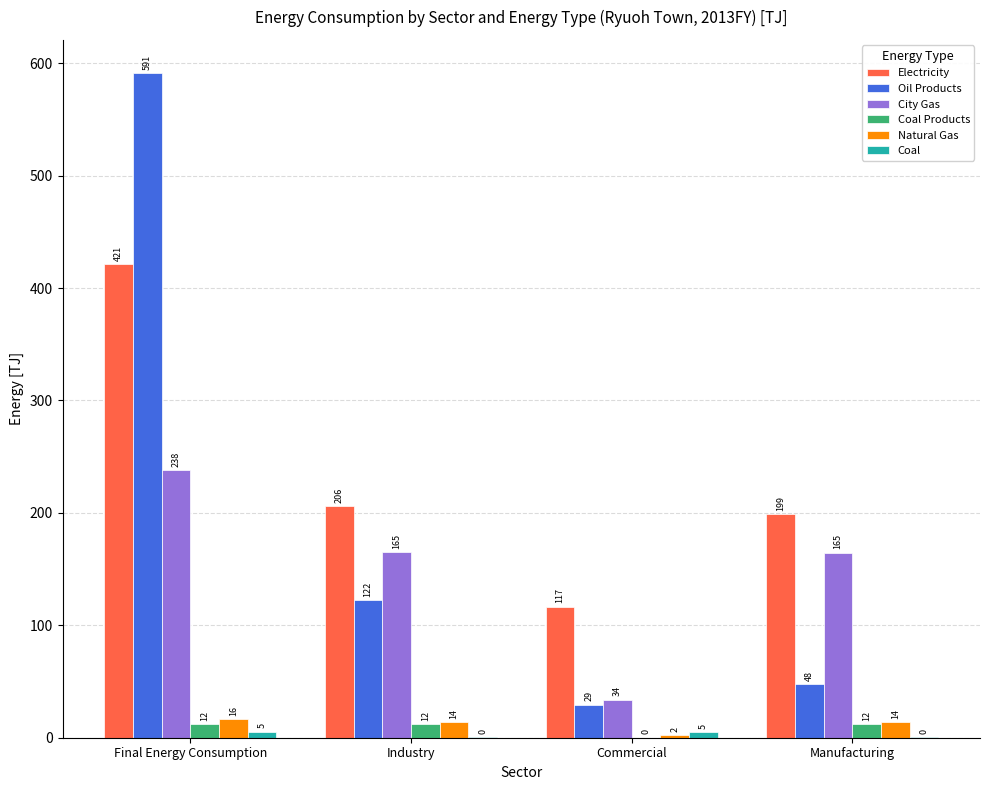

How many groups of bars are there?

4